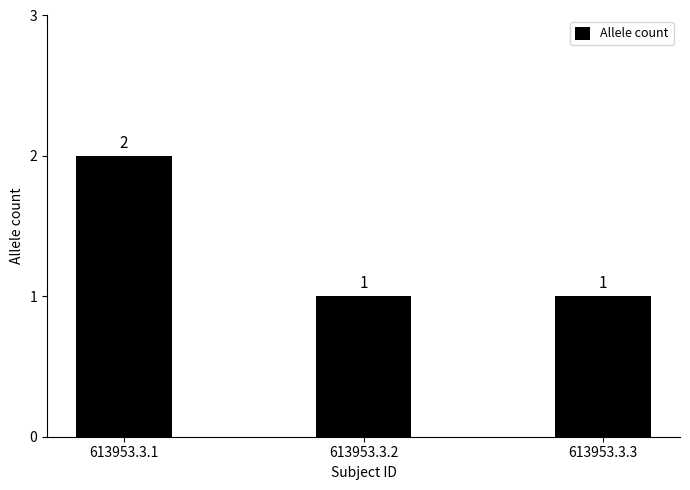

What is the greatest value displayed?

2